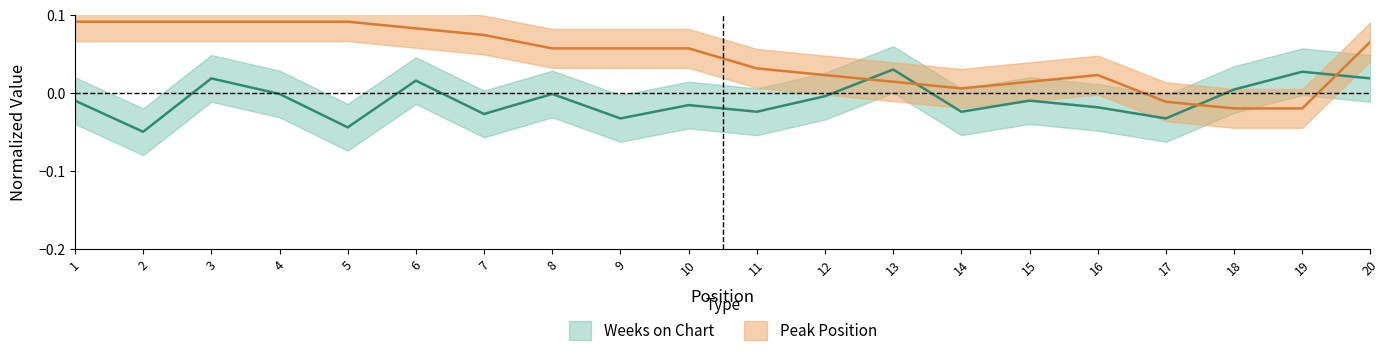

What are all the series names shown in the legend?

Weeks on Chart, Peak Position